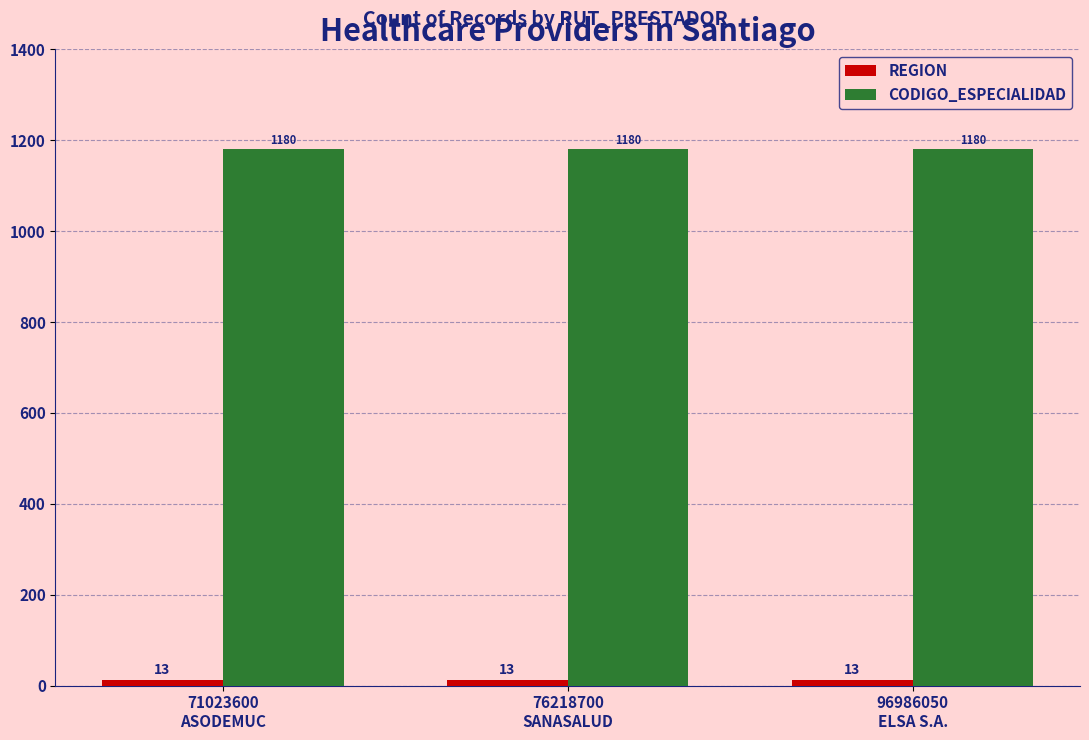

What is the sum of all CODIGO_ESPECIALIDAD values?

3540